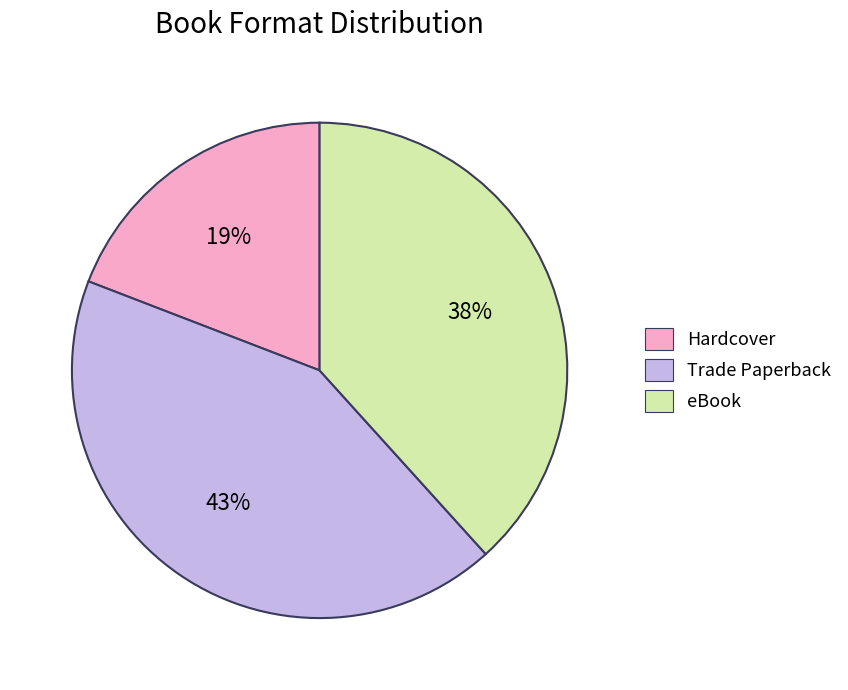

Is it true that eBook is 30% of the pie?

False